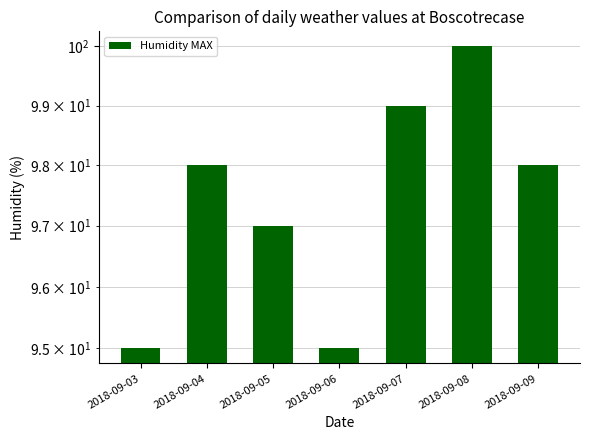

What is the minimum value shown in the chart?

95